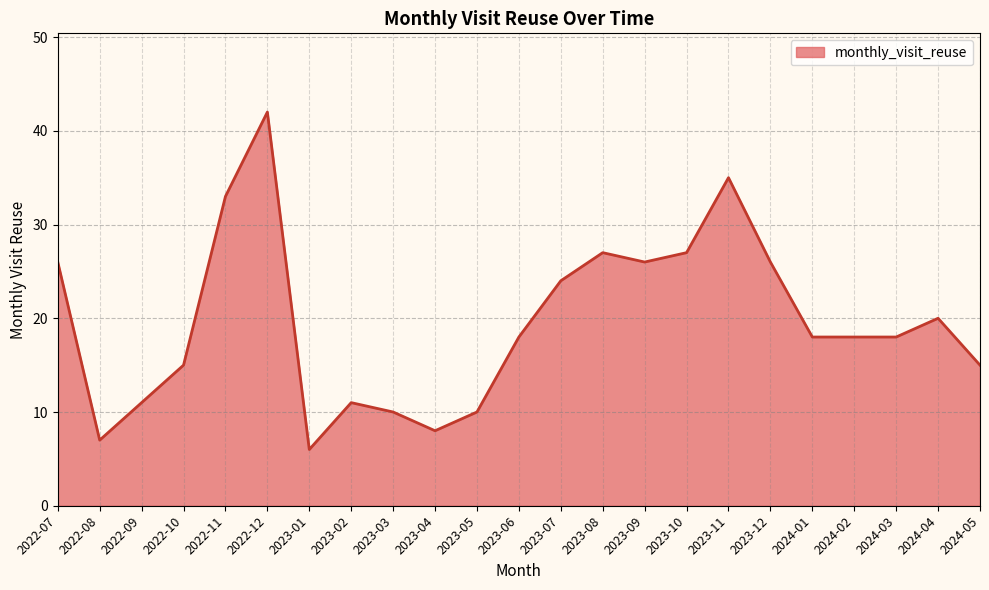

Reading left to right, list all the values displayed in this chart.

26	7	11	15	33	42	6	11	10	8	10	18	24	27	26	27	35	26	18	18	18	20	15